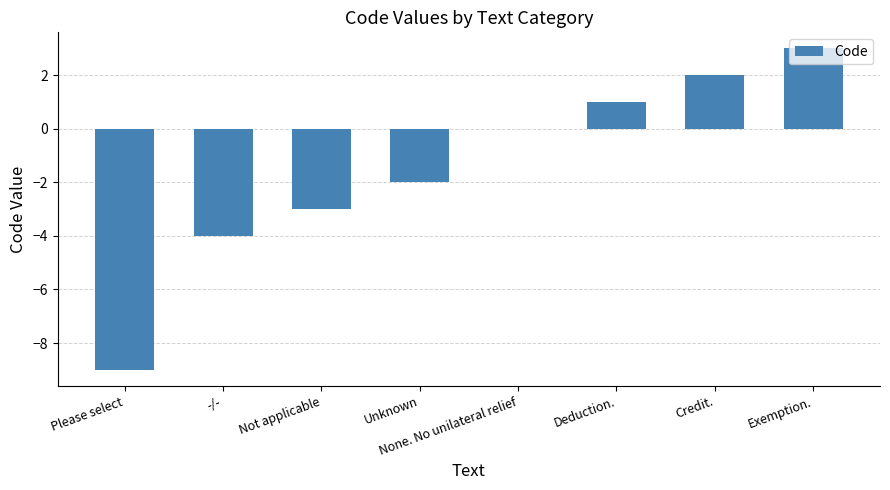

The chart shows a value of -7 at -/-. True or false?

False